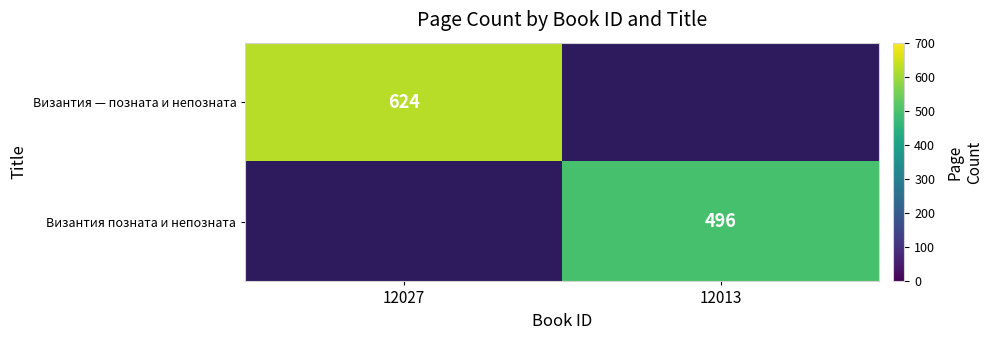

What is the greatest value displayed?

624.0